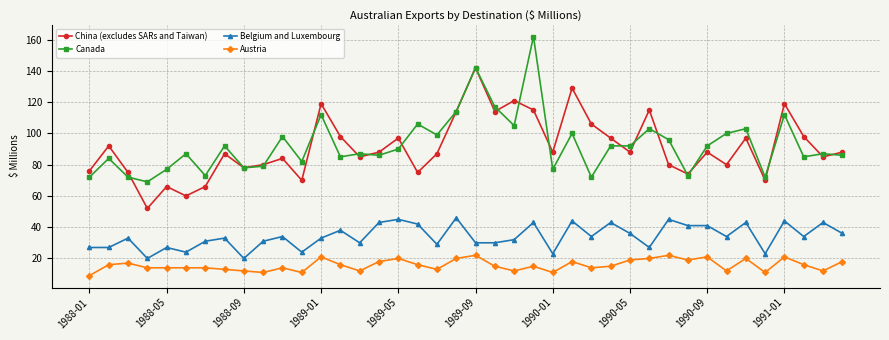

True or false: Canada and China (excludes SARs and Taiwan) intersect in this chart.

True